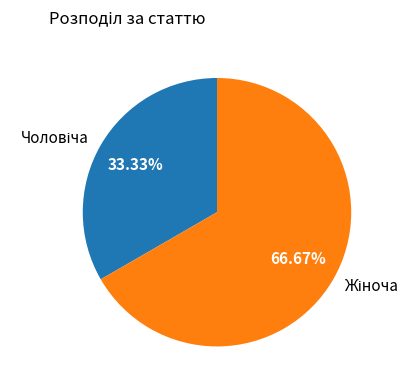

Is there any slice that represents more than half of the pie?

Yes